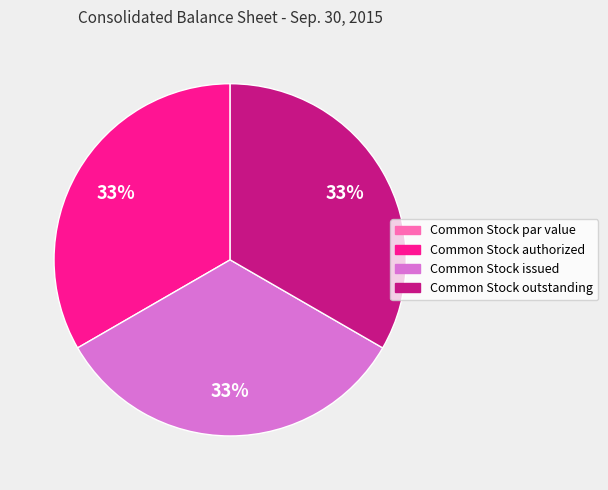

Does Common Stock outstanding account for over 50% of the chart?

No